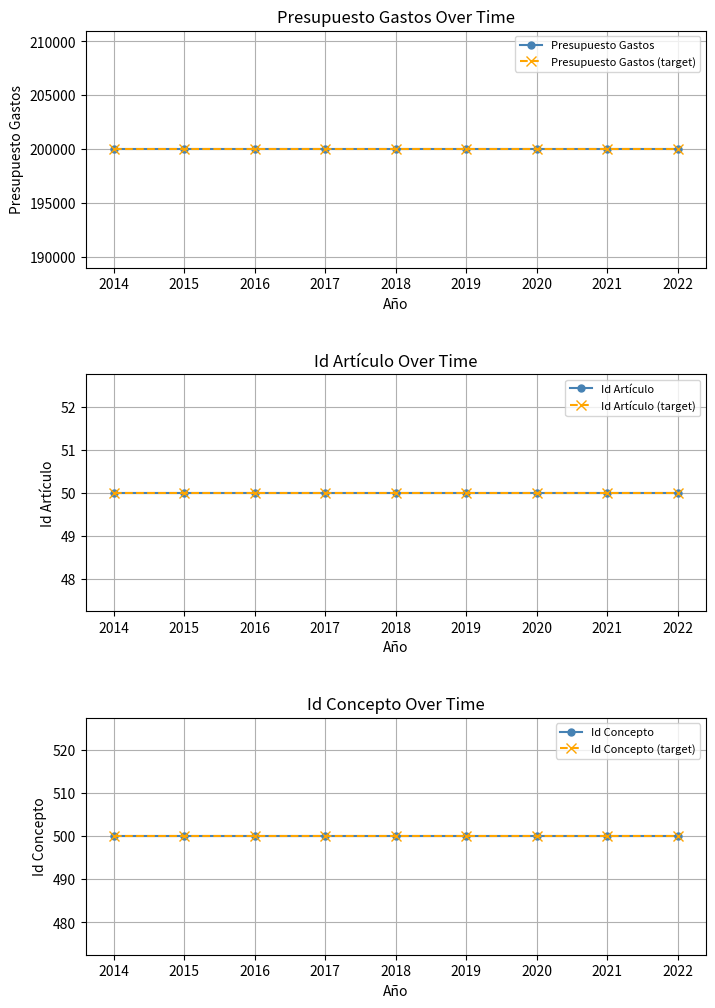

Reading left to right, extract all data points from this chart.

Presupuesto Gastos: 200000	200000	200000	200000	200000	200000	200000	200000	200000
Presupuesto Gastos (target): 200000	200000	200000	200000	200000	200000	200000	200000	200000
Id Artículo: 50	50	50	50	50	50	50	50	50
Id Artículo (target): 50	50	50	50	50	50	50	50	50
Id Concepto: 500	500	500	500	500	500	500	500	500
Id Concepto (target): 500	500	500	500	500	500	500	500	500